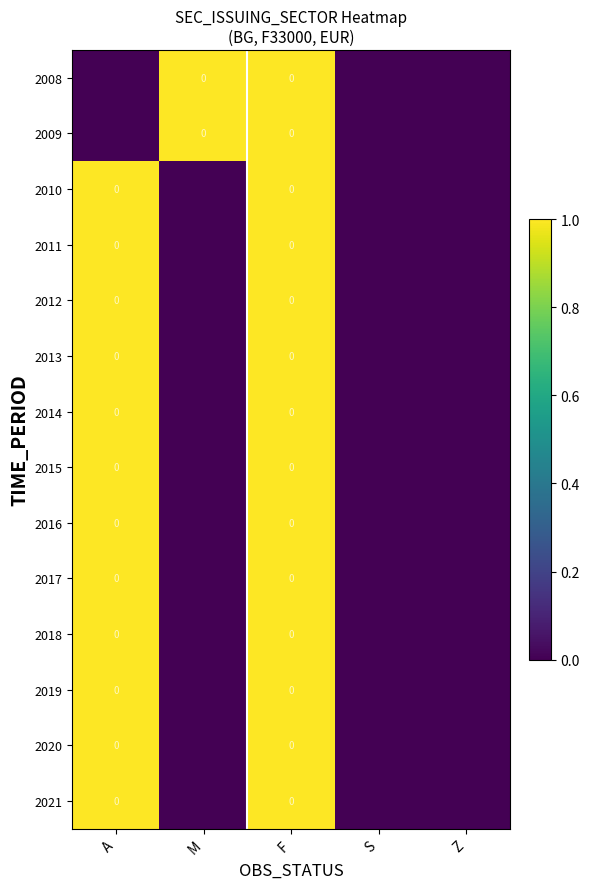

How many positive values does the 2019 series have?

2